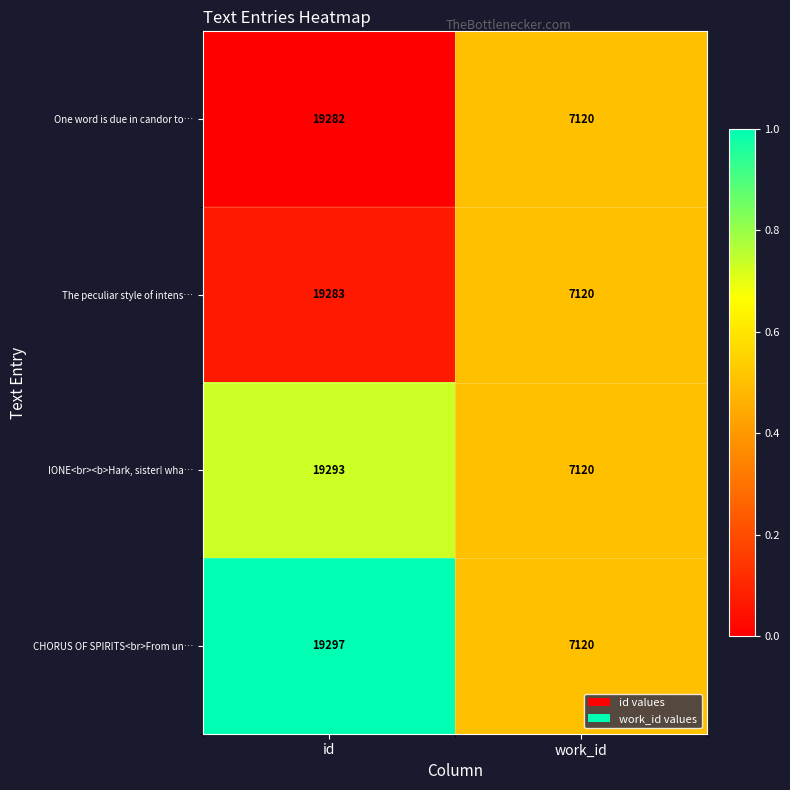

Reading left to right, extract all data points from this chart.

One word is due in candor to…: 19282	7120
The peculiar style of intens…: 19283	7120
IONE<br><b>Hark, sister! wha…: 19293	7120
CHORUS OF SPIRITS<br>From un…: 19297	7120